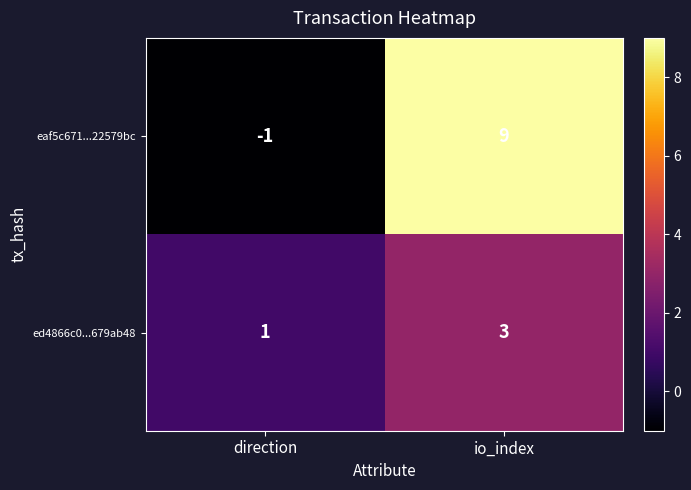

Between direction and io_index, which series saw the biggest shift?

eaf5c671...22579bc